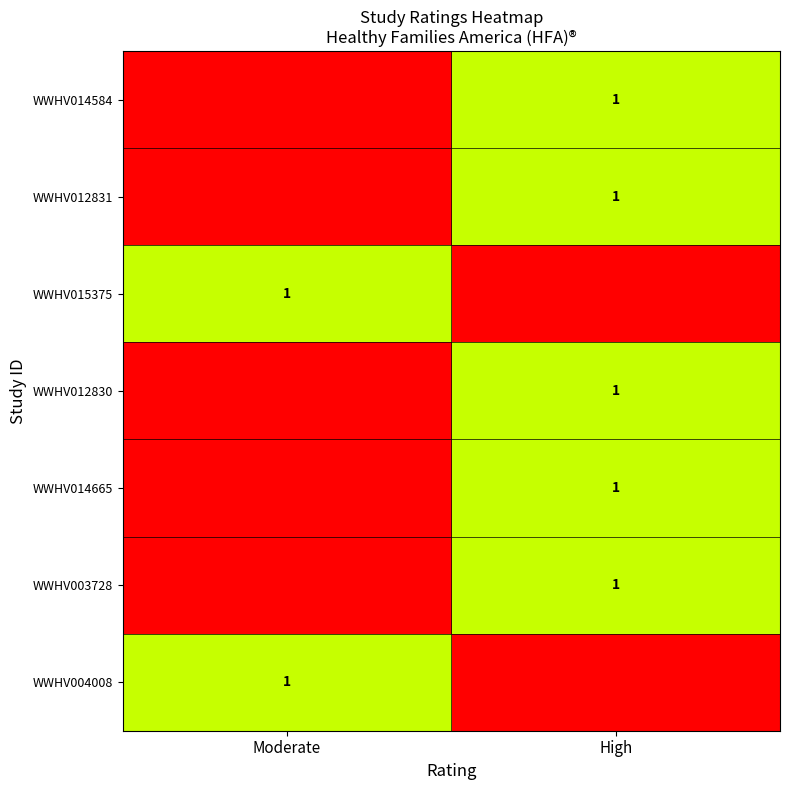

Is it true that WWHV015375 equals 2 at Moderate?

False